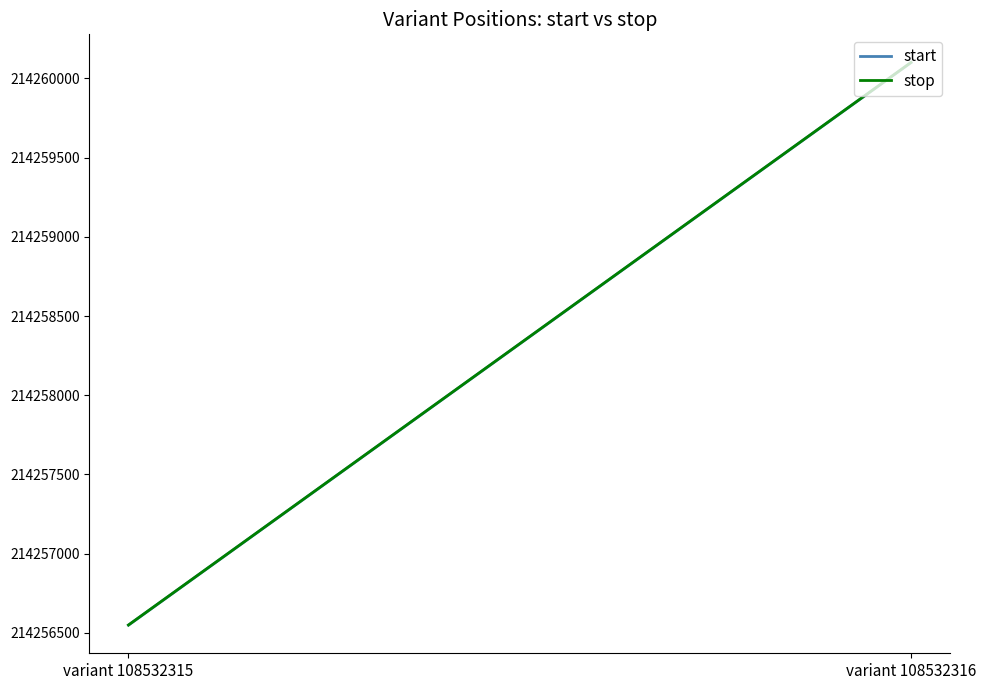

The value of stop at variant 108532316 is 214260101. True or false?

True